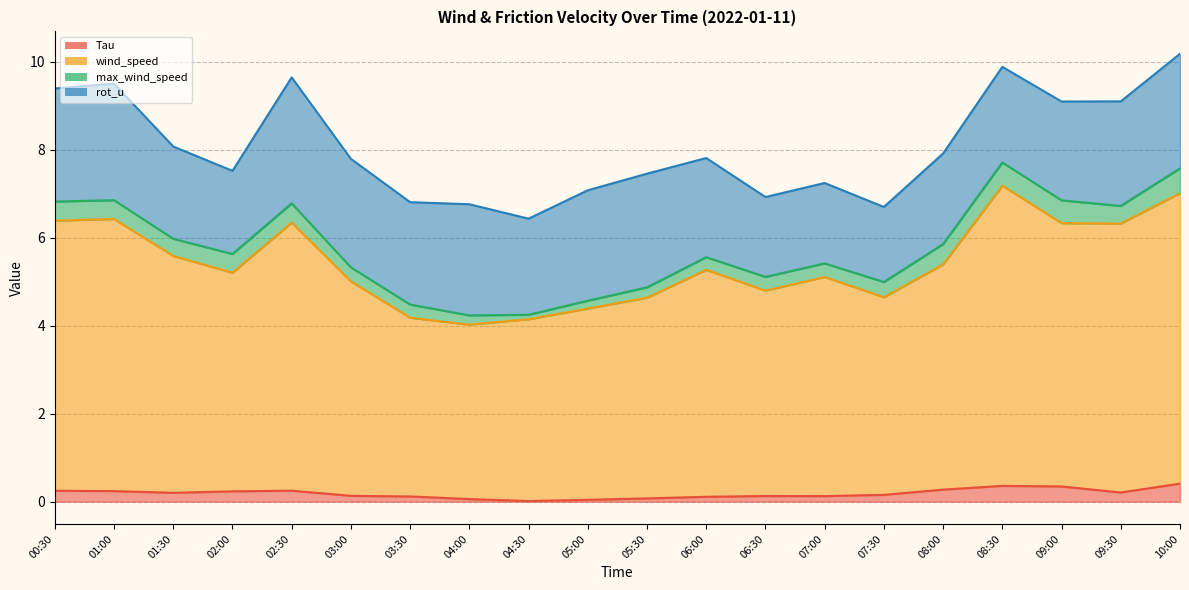

Where is the first local minimum for Tau?

01:30